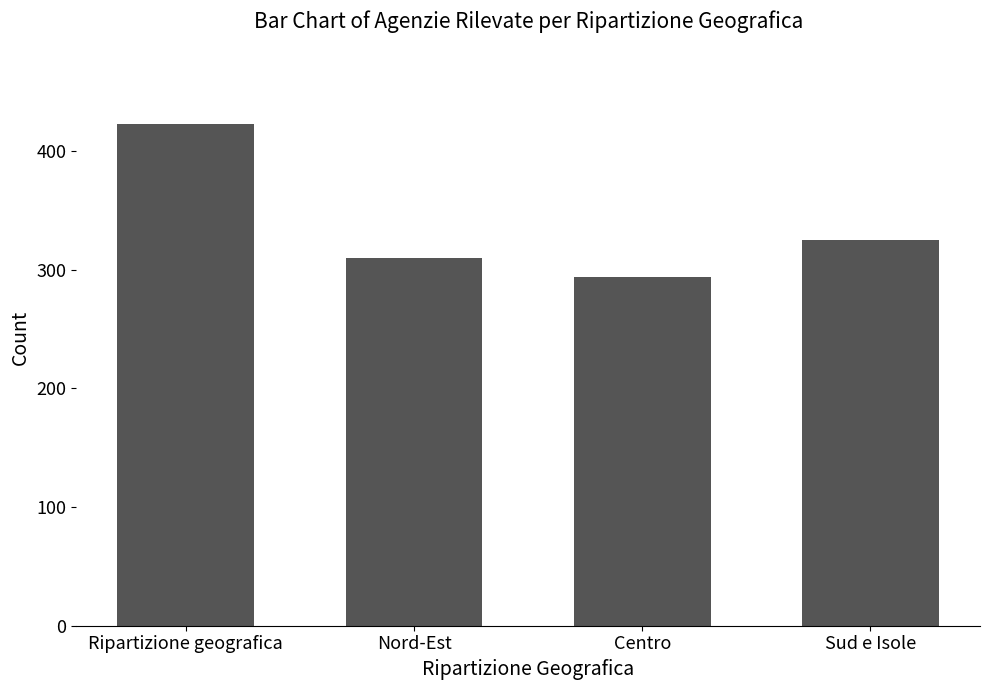

Rank the categories by value from highest to lowest.

Ripartizione geografica, Sud e Isole, Nord-Est, Centro